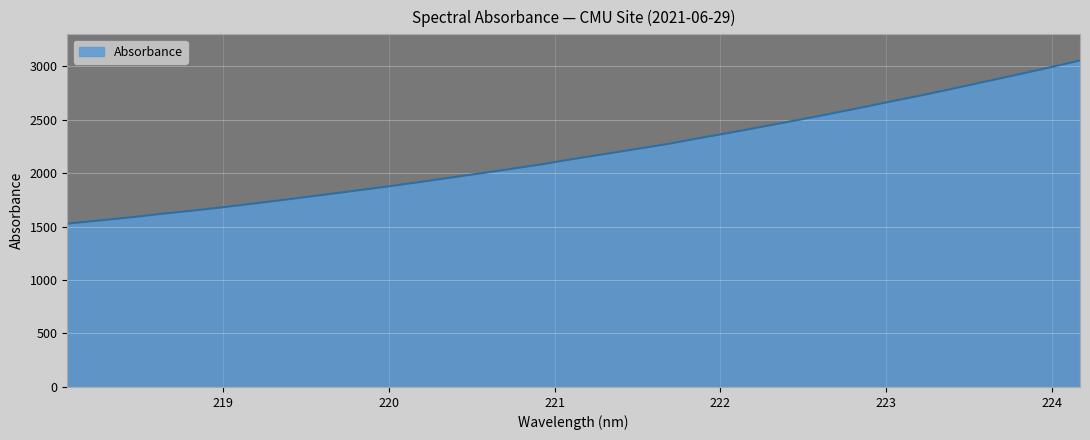

What is the difference between the maximum and minimum values?

1526.0